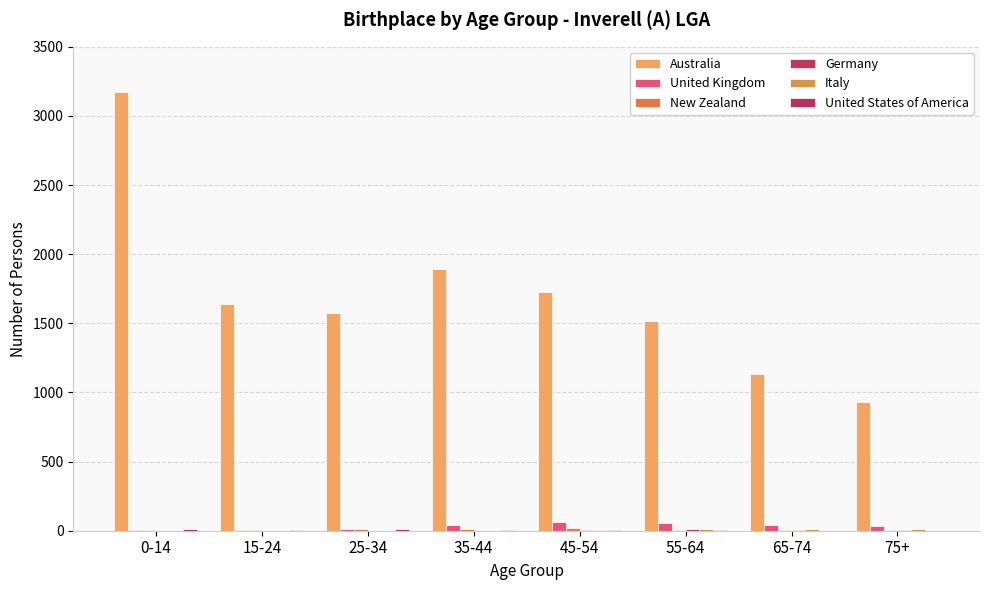

Does the chart contain stacked bars?

No